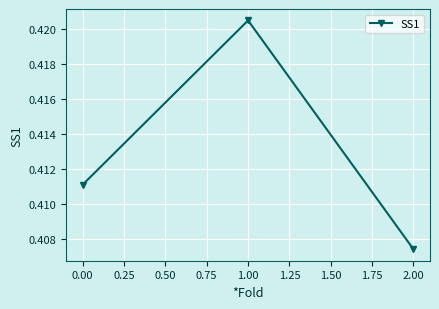

What is the label of the 2nd point from the right?

1.00